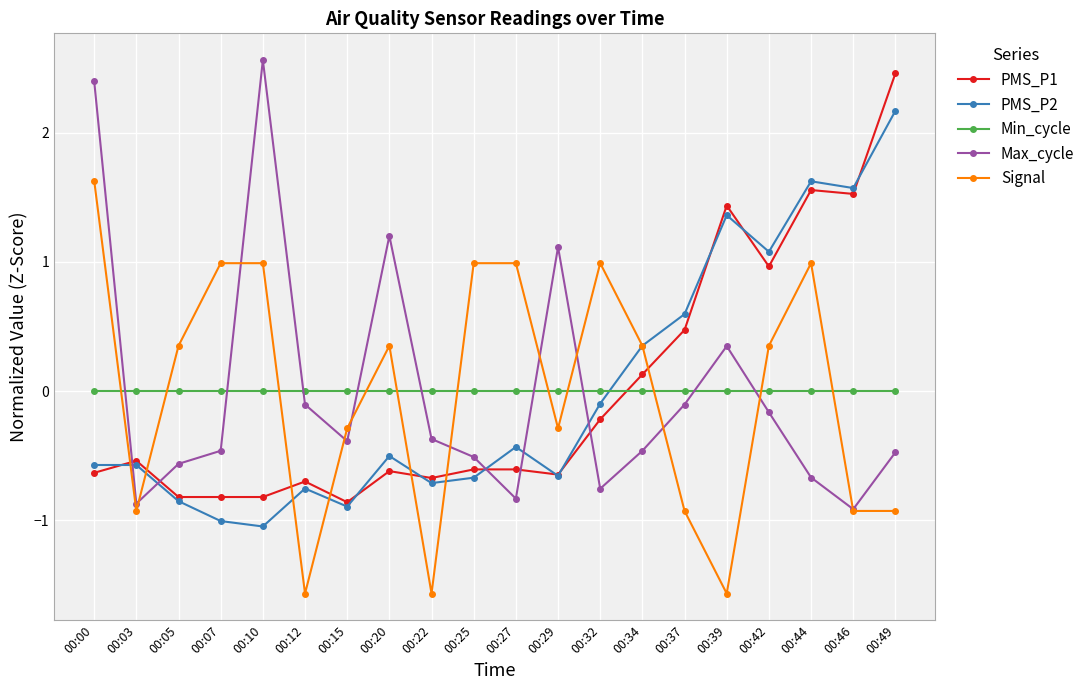

Rank the series by their maximum value, from highest to lowest.

Max_cycle, PMS_P1, PMS_P2, Signal, Min_cycle